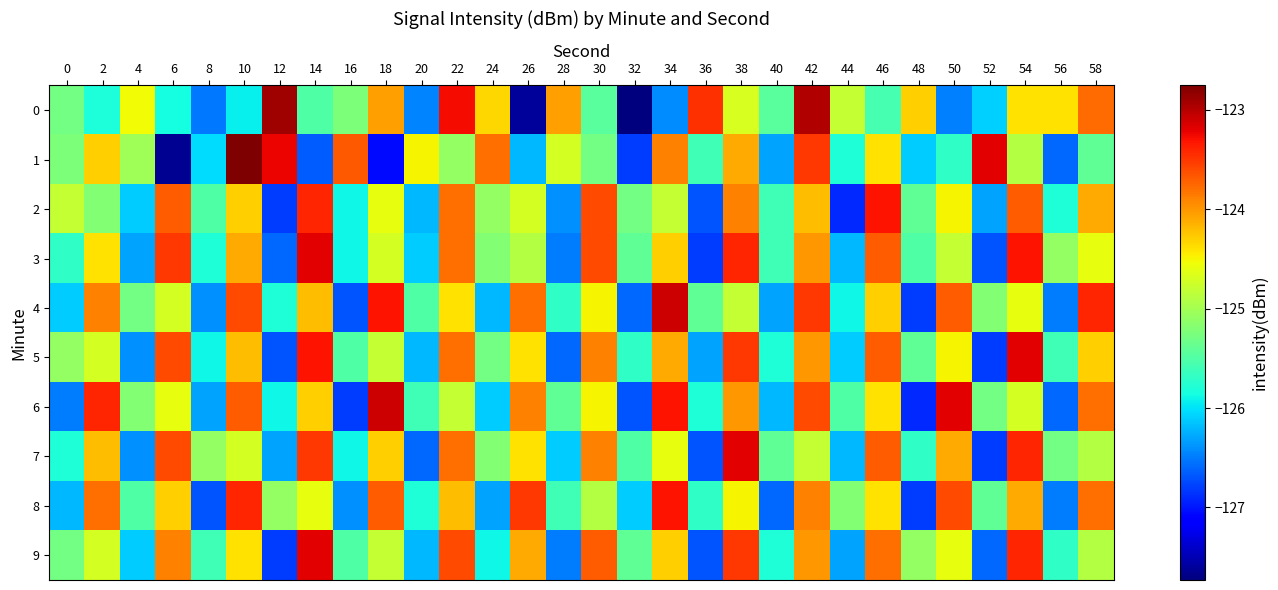

What is the minimum value shown in the chart?

-127.7